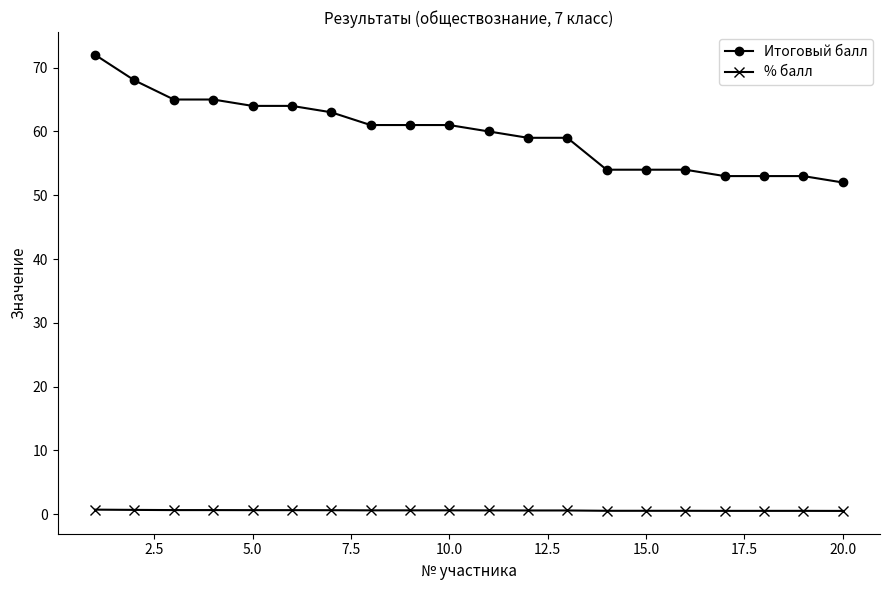

What is the minimum value shown in the chart?

0.5